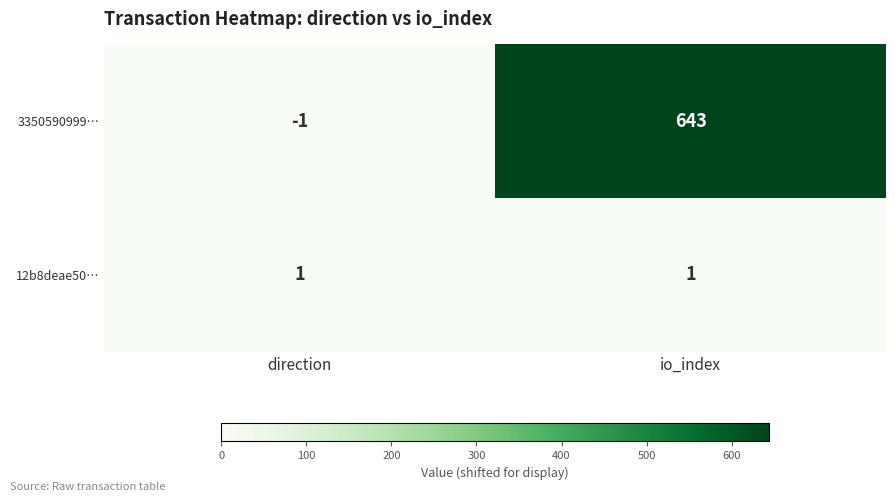

What is the difference between the highest and lowest values at io_index?

642